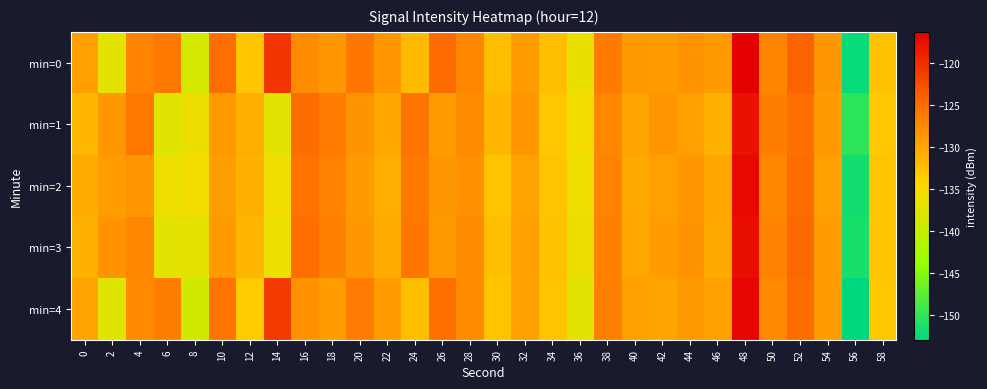

Reading left to right, transcribe all the data shown in this chart.

min=0: 0=-129.5	2=-137.1	4=-127.0	6=-126.1	8=-138.5	10=-125.1	12=-133.0	14=-120.5	16=-127.9	18=-128.8	20=-126.0	22=-128.7	24=-131.9	26=-124.8	28=-127.5	30=-132.2	32=-129.2	34=-132.2	36=-136.5	38=-126.2	40=-129.1	42=-129.3	44=-128.5	46=-129.1	48=-116.3	50=-127.1	52=-124.4	54=-128.8	56=-152.5	58=-132.6
min=1: 0=-131.6	2=-128.8	4=-126.1	6=-137.4	8=-136.4	10=-129.0	12=-130.9	14=-137.0	16=-124.9	18=-126.4	20=-128.5	22=-130.2	24=-125.7	26=-129.3	28=-127.8	30=-131.5	32=-128.9	34=-133.1	36=-135.6	38=-127.4	40=-130.0	42=-128.7	44=-129.5	46=-131.2	48=-117.8	50=-126.5	52=-125.3	54=-129.1	56=-150.2	58=-133.1
min=2: 0=-130.5	2=-129.2	4=-128.8	6=-136.1	8=-135.7	10=-129.4	12=-131.2	14=-135.8	16=-125.6	18=-127.0	20=-129.1	22=-130.8	24=-126.3	26=-128.9	28=-128.2	30=-132.7	32=-129.8	34=-132.9	36=-136.1	38=-127.0	40=-130.4	42=-129.6	44=-128.9	46=-130.1	48=-117.1	50=-127.3	52=-125.0	54=-129.5	56=-151.8	58=-132.9
min=3: 0=-131.2	2=-128.5	4=-127.3	6=-137.0	8=-136.8	10=-129.1	12=-131.5	14=-136.5	16=-125.1	18=-126.9	20=-128.9	22=-130.5	24=-126.0	26=-129.0	28=-127.9	30=-132.3	32=-129.5	34=-132.6	36=-136.3	38=-126.8	40=-130.1	42=-129.3	44=-128.6	46=-130.4	48=-117.5	50=-127.0	52=-124.7	54=-129.2	56=-151.5	58=-132.7
min=4: 0=-129.8	2=-137.5	4=-127.5	6=-126.5	8=-138.9	10=-125.5	12=-133.4	14=-121.0	16=-128.3	18=-129.3	20=-126.4	22=-129.2	24=-132.3	26=-125.3	28=-127.9	30=-132.7	32=-129.7	34=-132.7	36=-137.0	38=-126.7	40=-129.6	42=-129.8	44=-129.0	46=-129.6	48=-116.8	50=-127.6	52=-124.9	54=-129.3	56=-153.0	58=-133.1